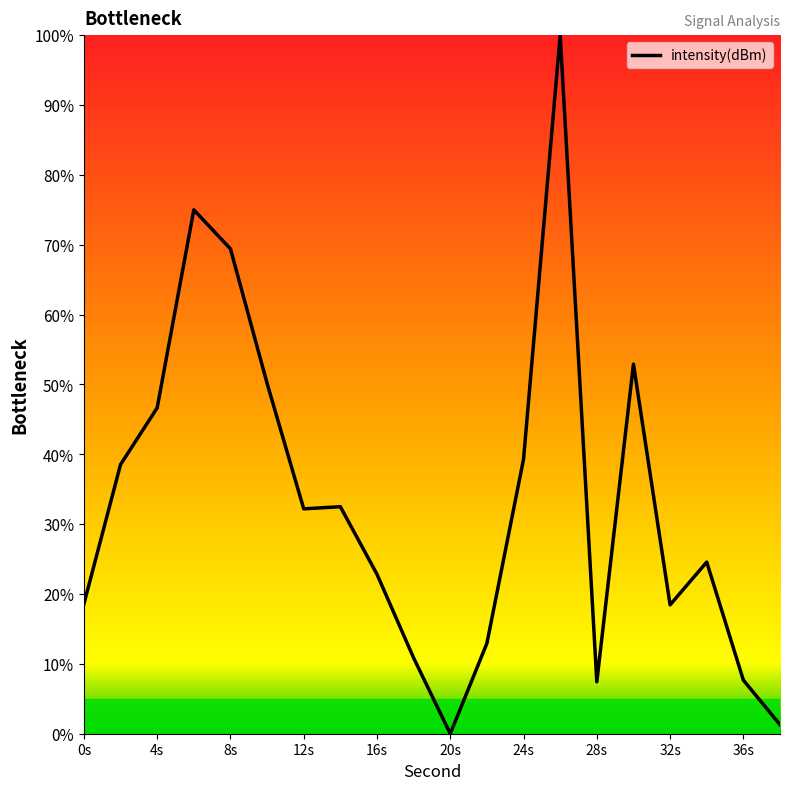

What is the maximum value shown in the chart?

100.0